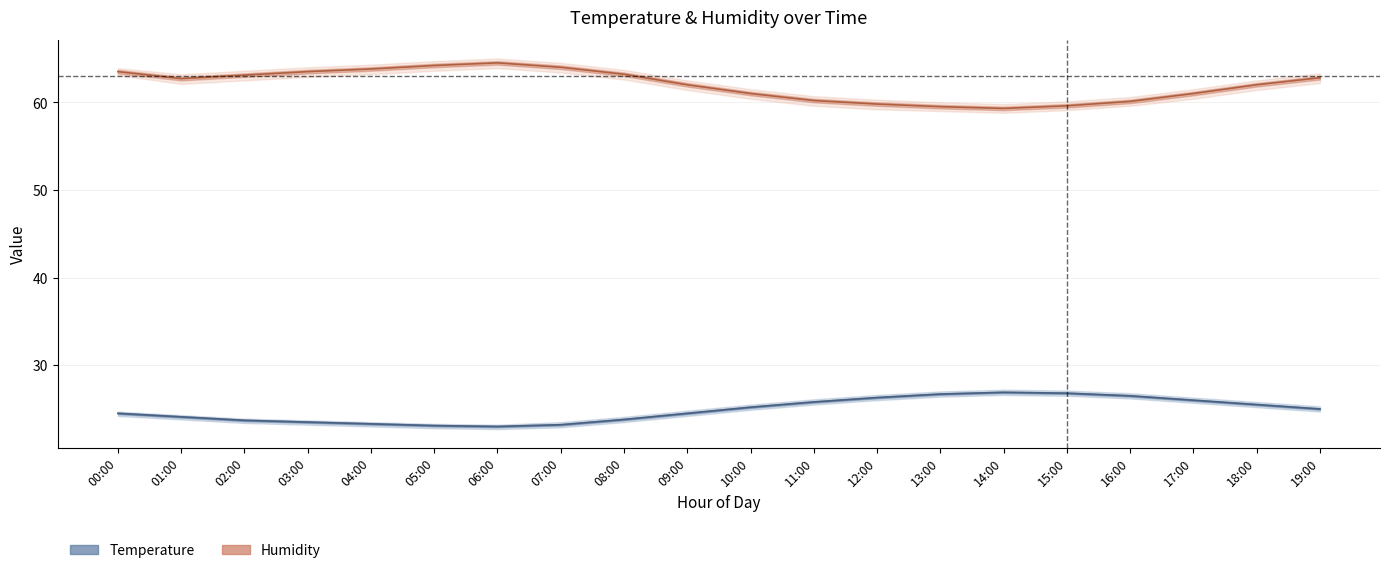

At how many categories does at least one series exceed 24?

20